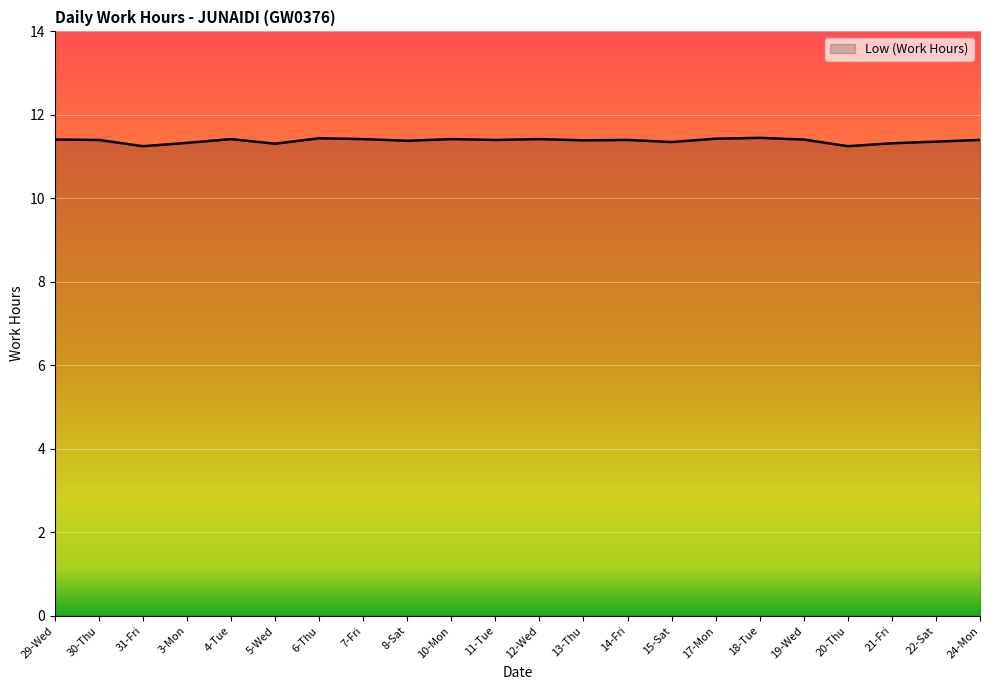

Is it true that the value at 3-Mon is 11.3?

True